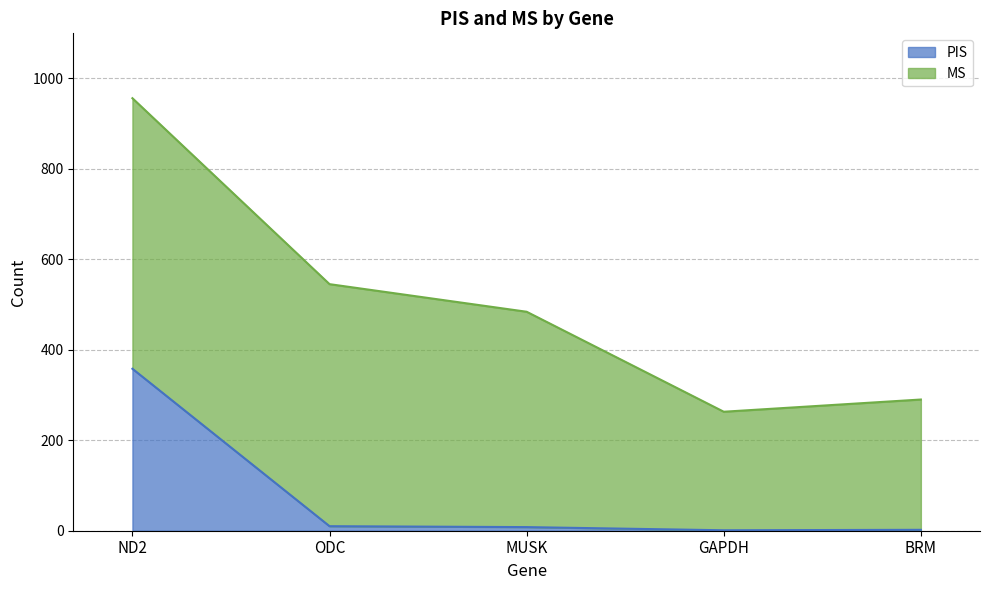

Reading right to left, extract all data points from this chart.

BRM=2	GAPDH=1	MUSK=8	ODC=10	ND2=358